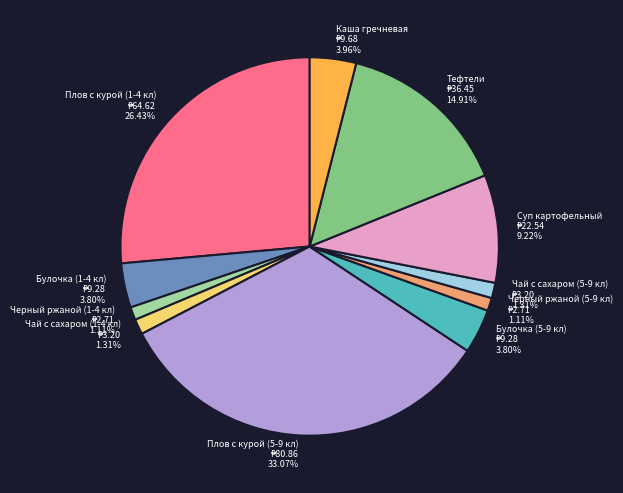

What is the ratio of the value at Плов с курой (1-4 кл) to the value at Булочка (5-9 кл)?

7.0